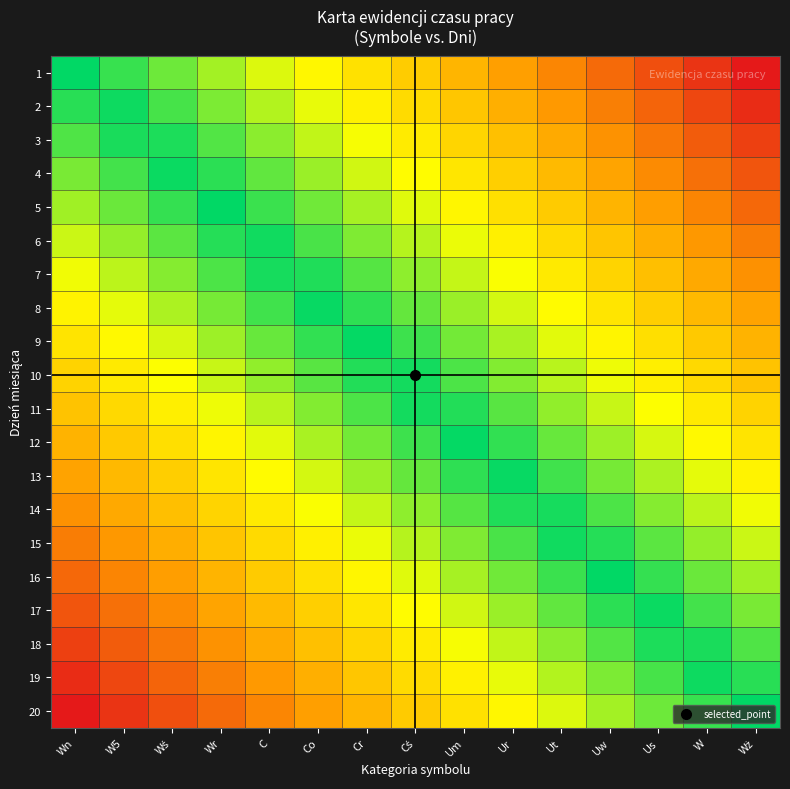

At how many categories does at least one series exceed 0?

14